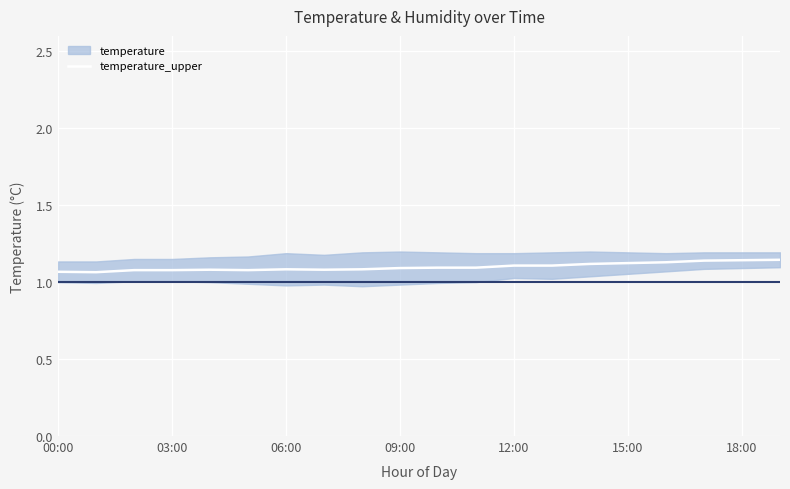

How many interior local peaks (higher than both neighbors) does the data have?

3